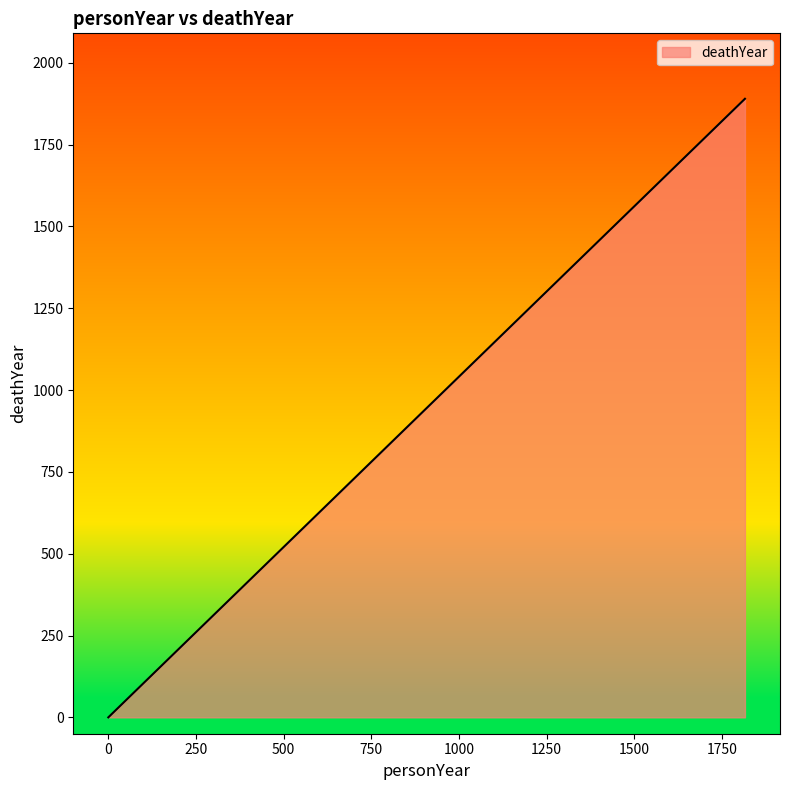

What is the difference between the maximum and second lowest values?

1890